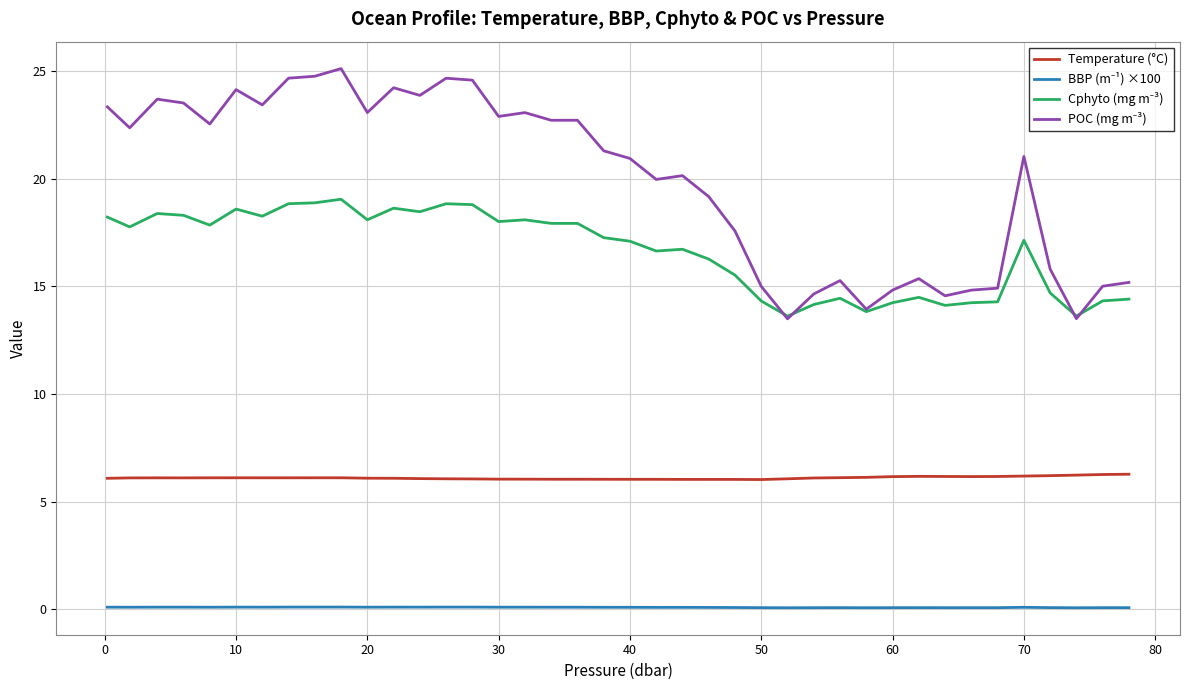

What is the greatest value displayed?

25.1